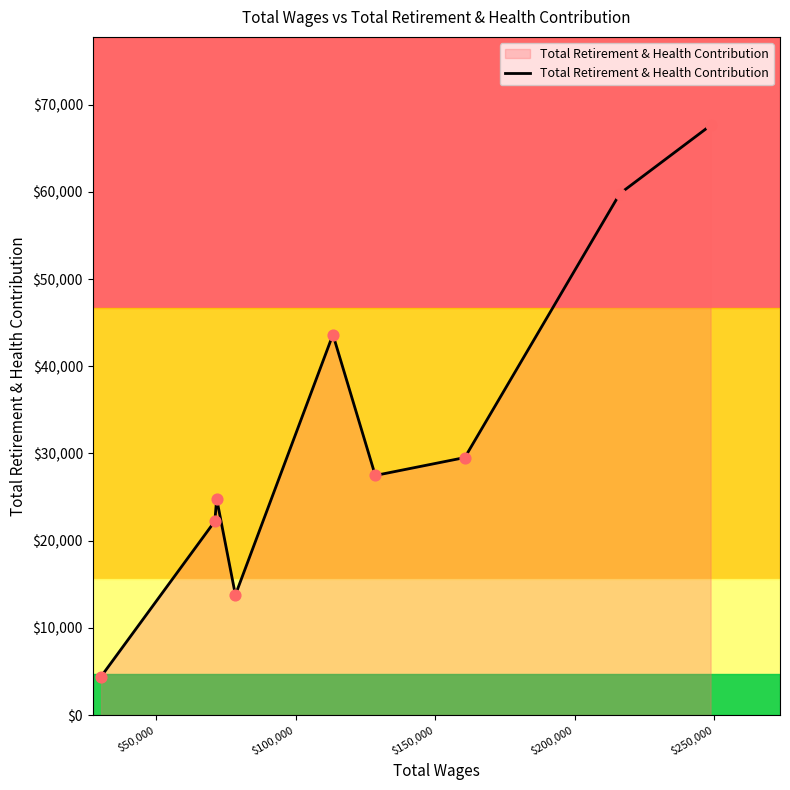

What is the difference between the maximum and minimum values?

63220